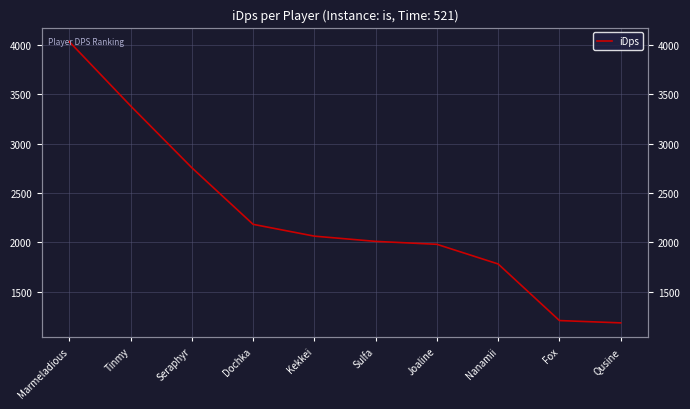

Is it true that the value at Qusine is 1184.2?

True